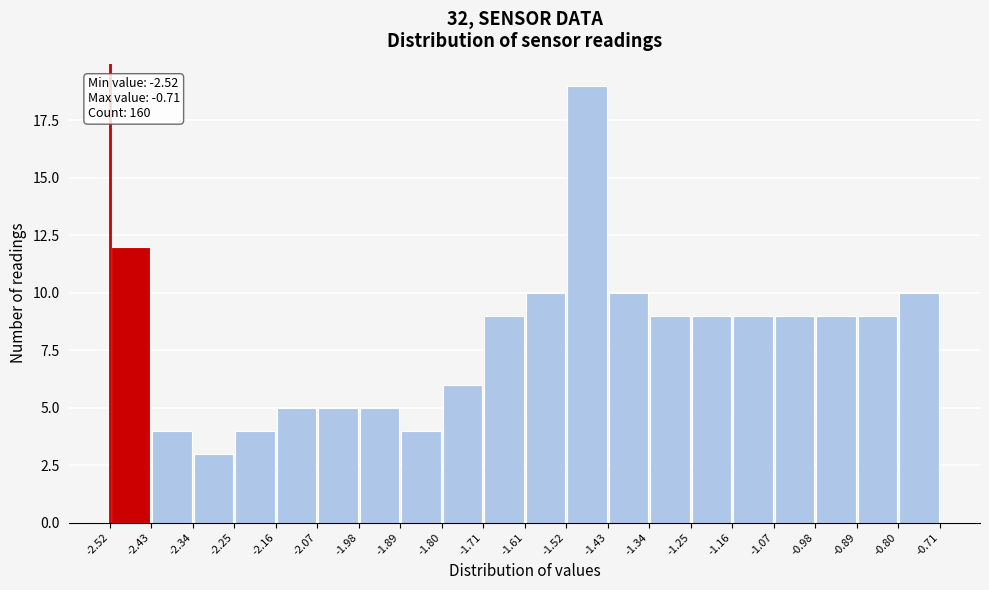

Over which range of the x-axis is the bar tallest?

-1.52 to -1.43